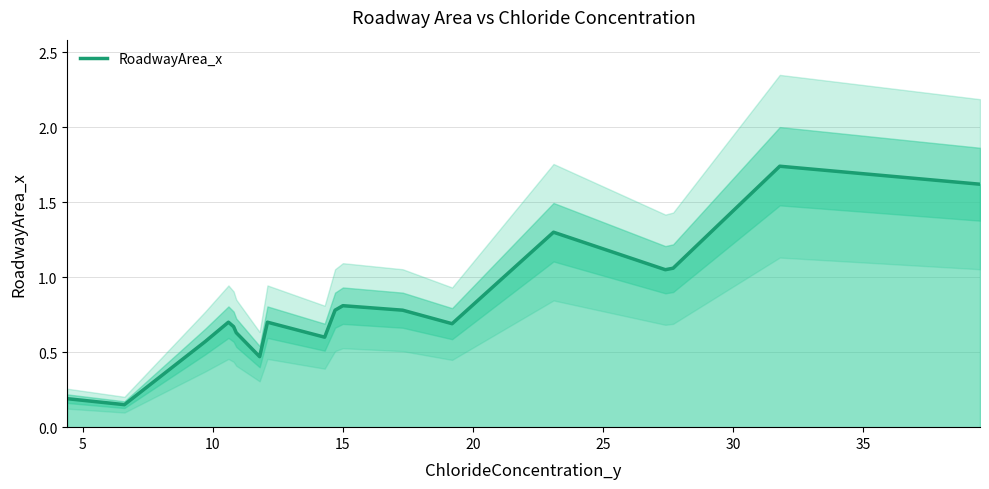

What is the difference between the maximum and second lowest values?

1.6